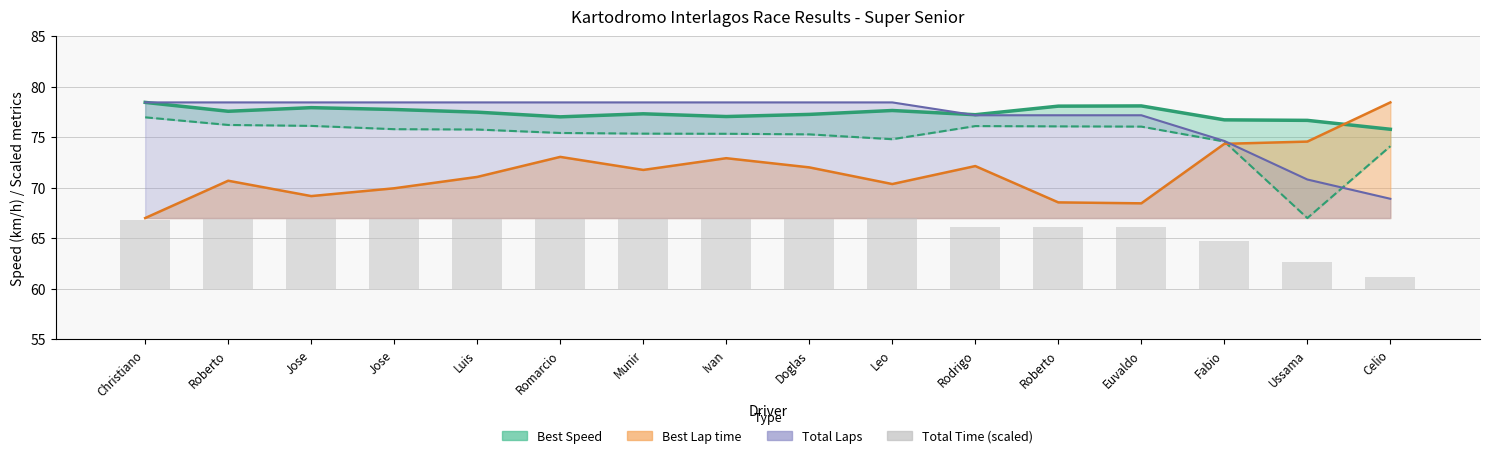

Rank the categories by value from lowest to highest.

Celio, Ussama, Fabio, Rodrigo, Roberto, Euvaldo, Christiano, Roberto, Jose, Jose, Luis, Romarcio, Munir, Ivan, Doglas, Leo